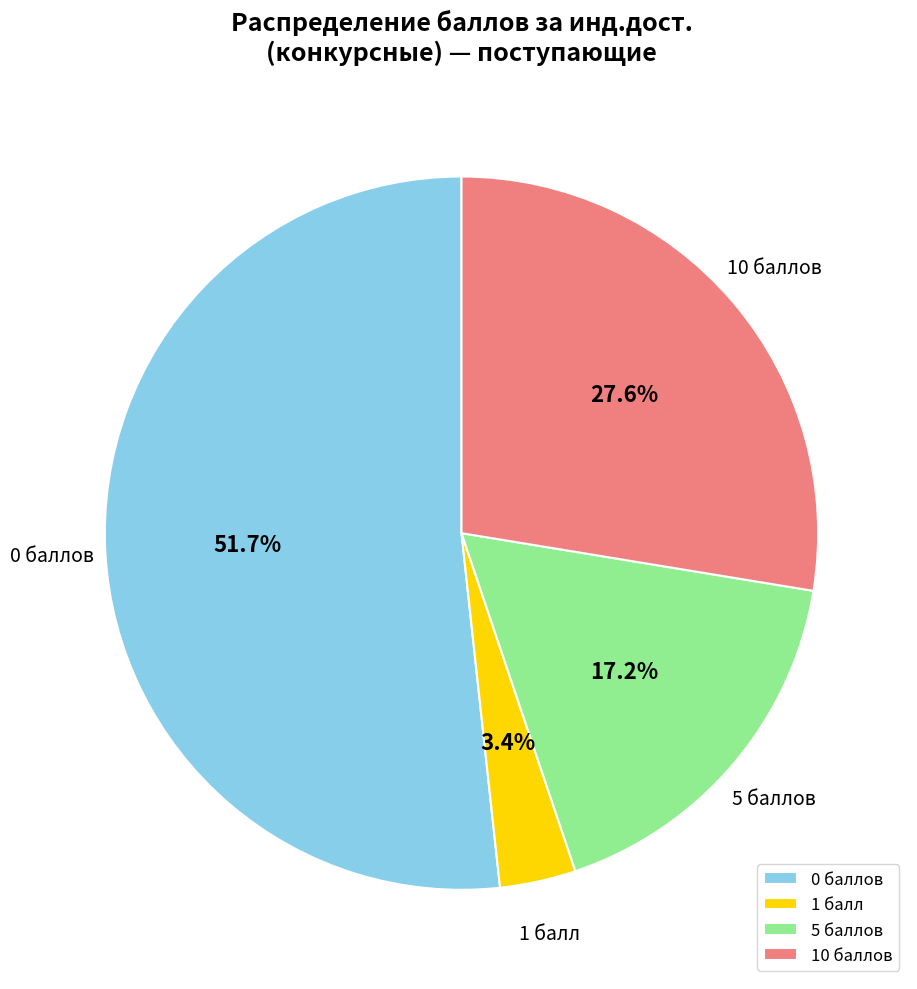

What portion of the pie excludes 1 балл?

96.6%